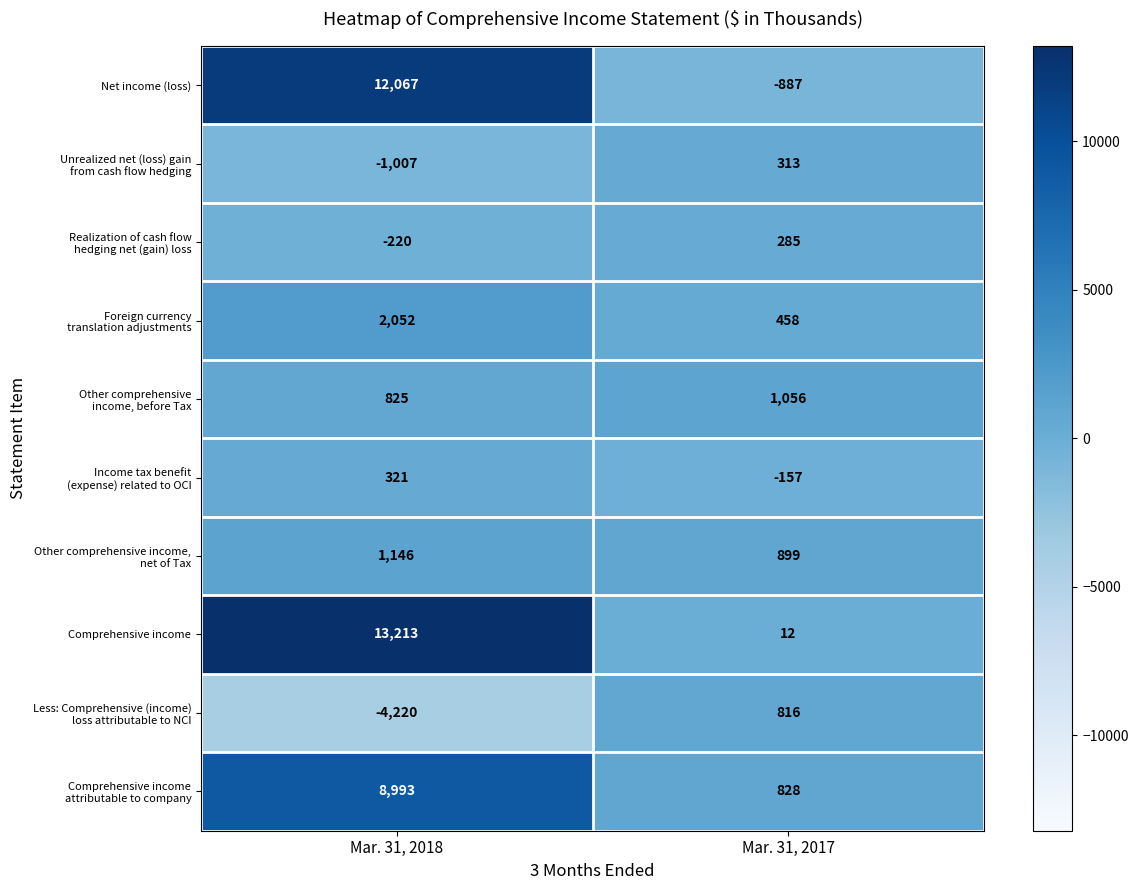

Between Mar. 31, 2018 and Mar. 31, 2017, which series saw the biggest shift?

Comprehensive income